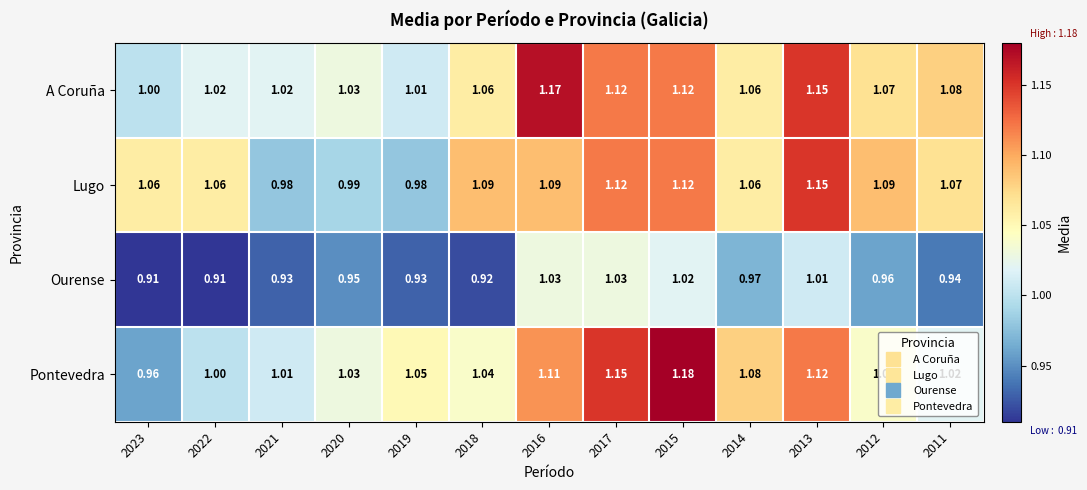

Is the value of Ourense at 2018 greater than the value of Lugo at 2017?

No